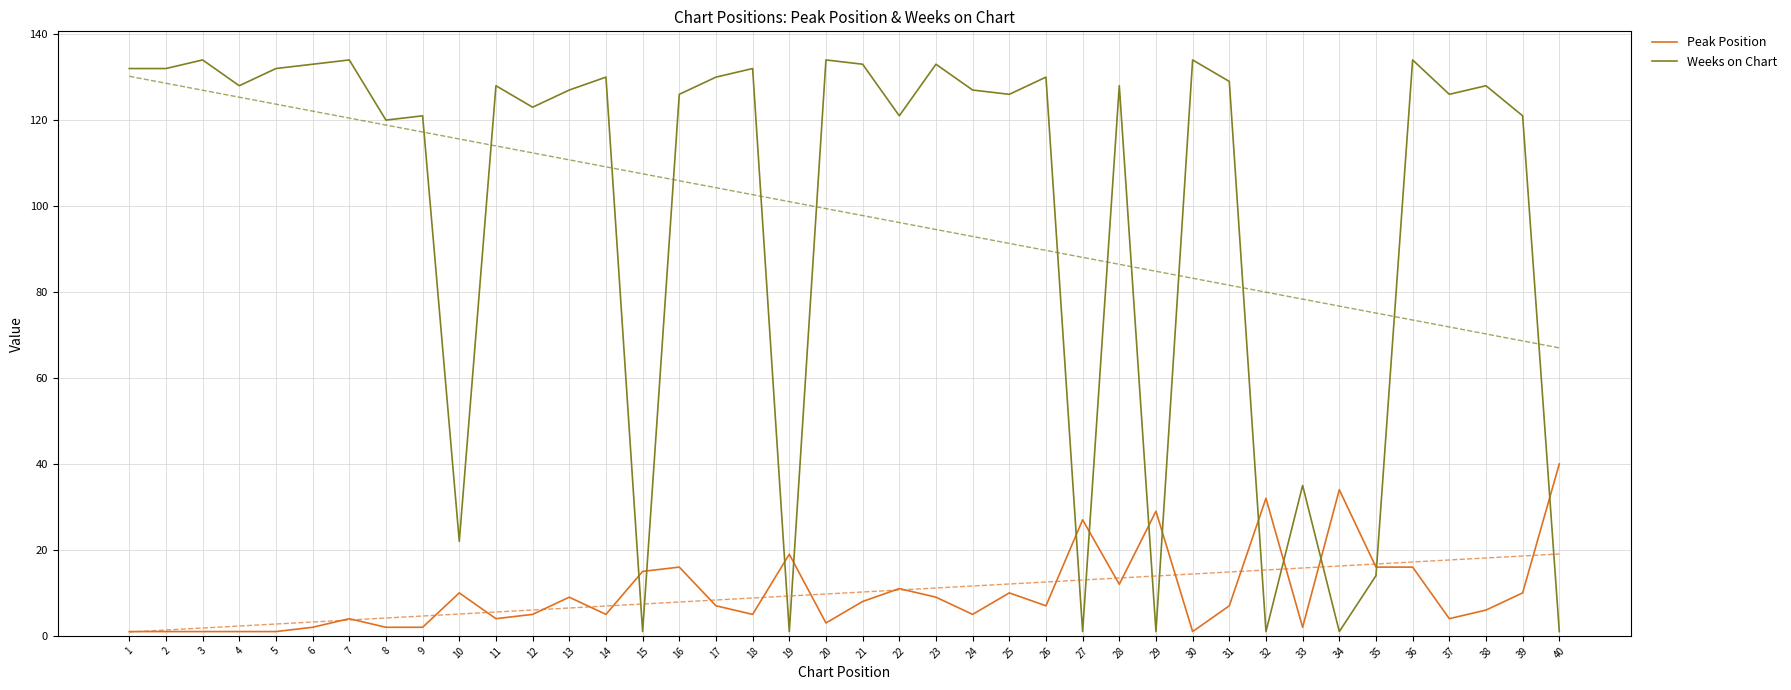

Is it true that Weeks on Chart equals 130 at 17?

True